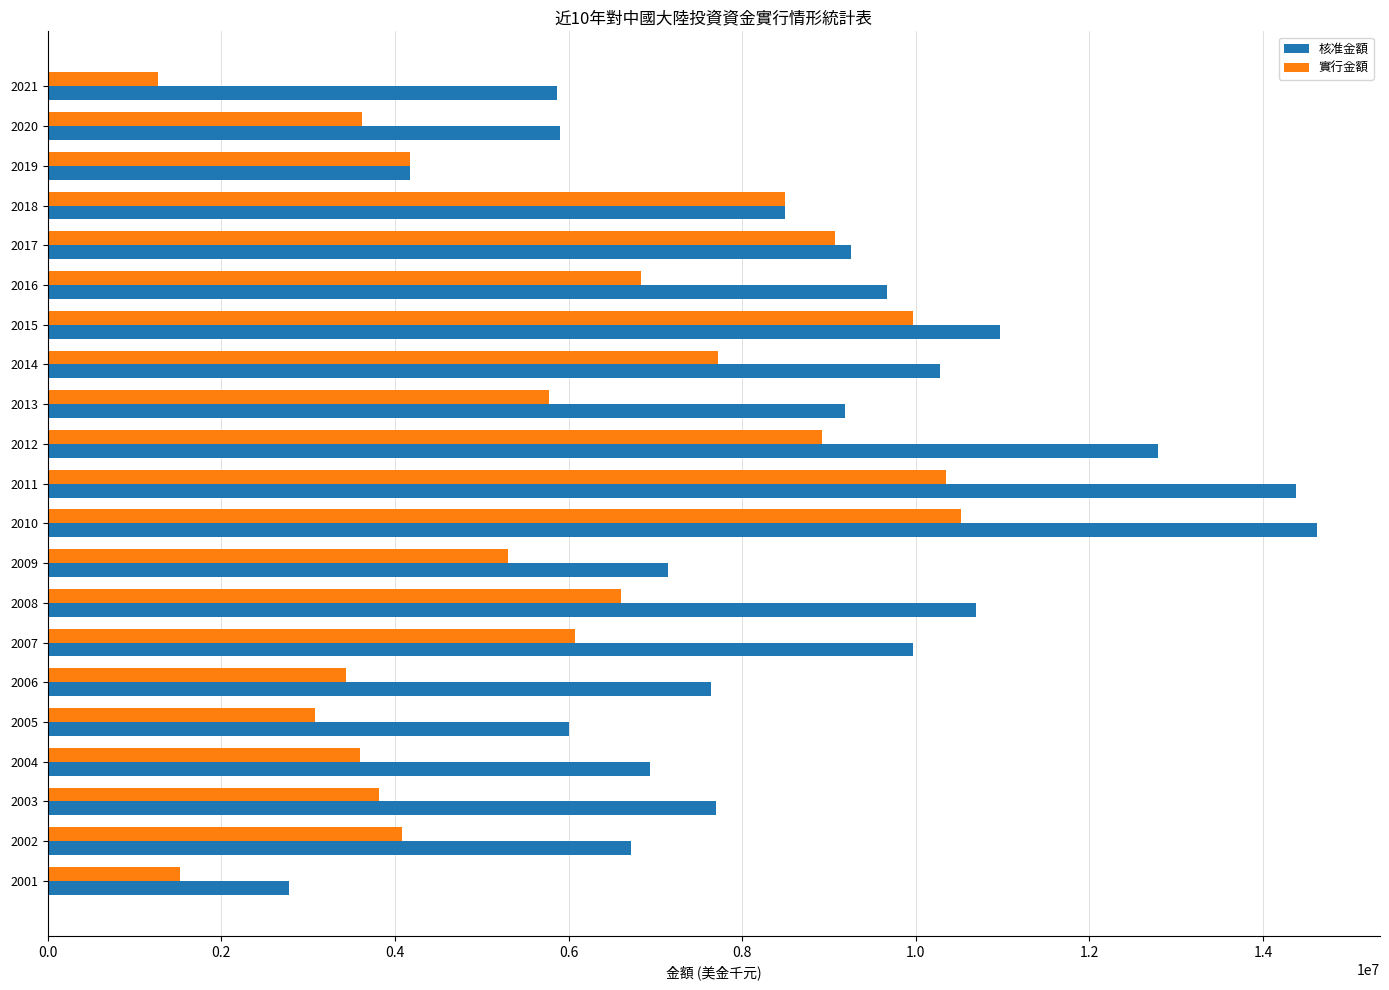

Rank the series by their average value, from lowest to highest.

實行金額, 核准金額